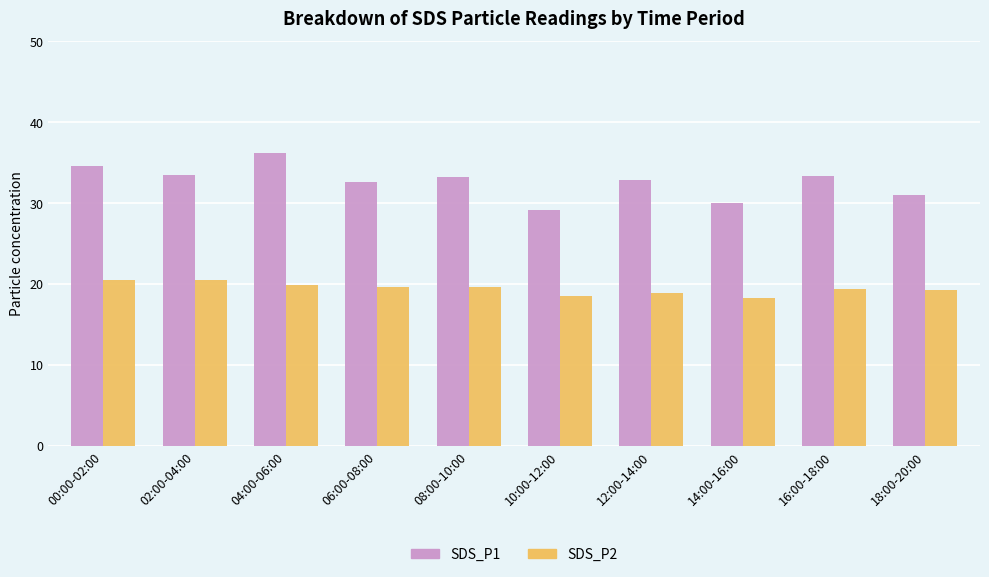

What is the highest value of the SDS_P2 series?

20.5